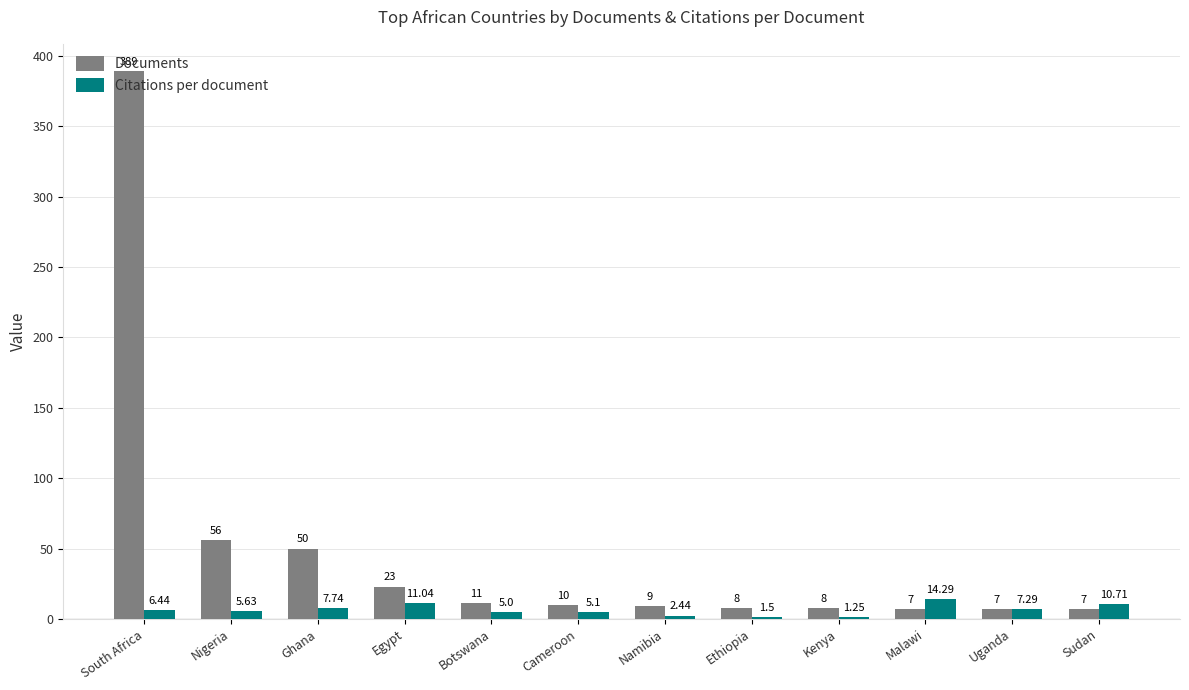

What is the label of the 1st bar from the left?

South Africa